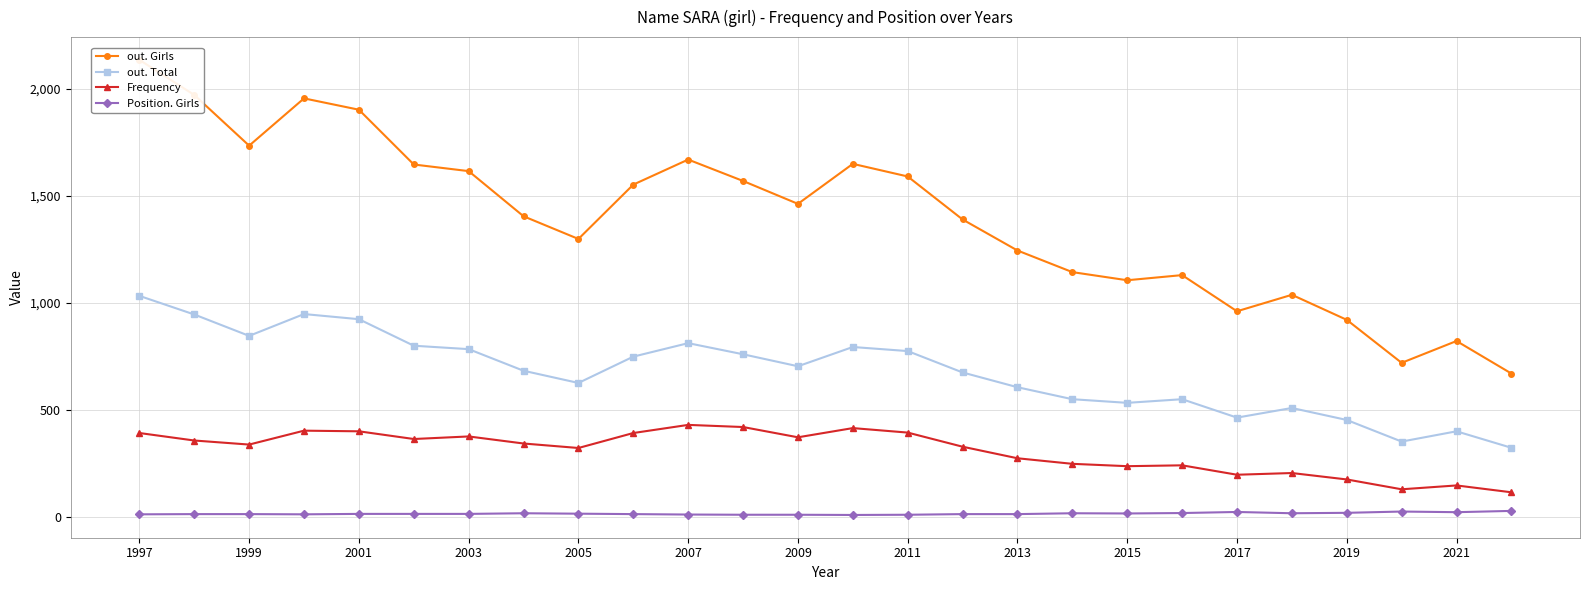

True or false: out. Total has a value of 504 at 25.

False